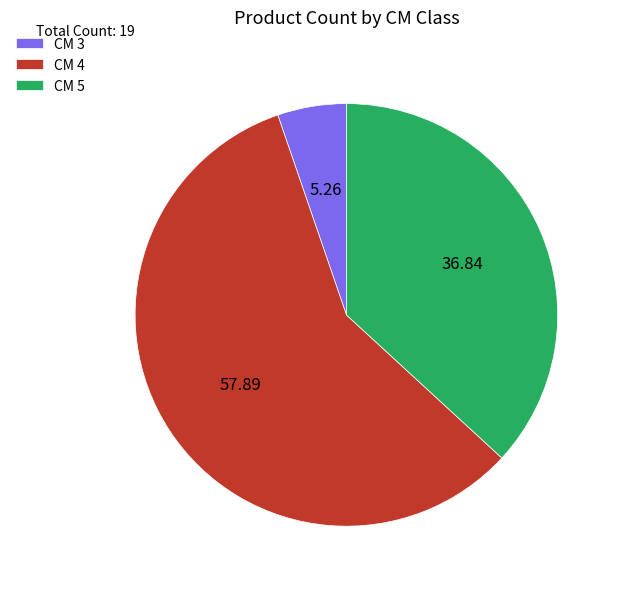

What is the ratio of the value at CM 4 to the value at CM 5?

1.6